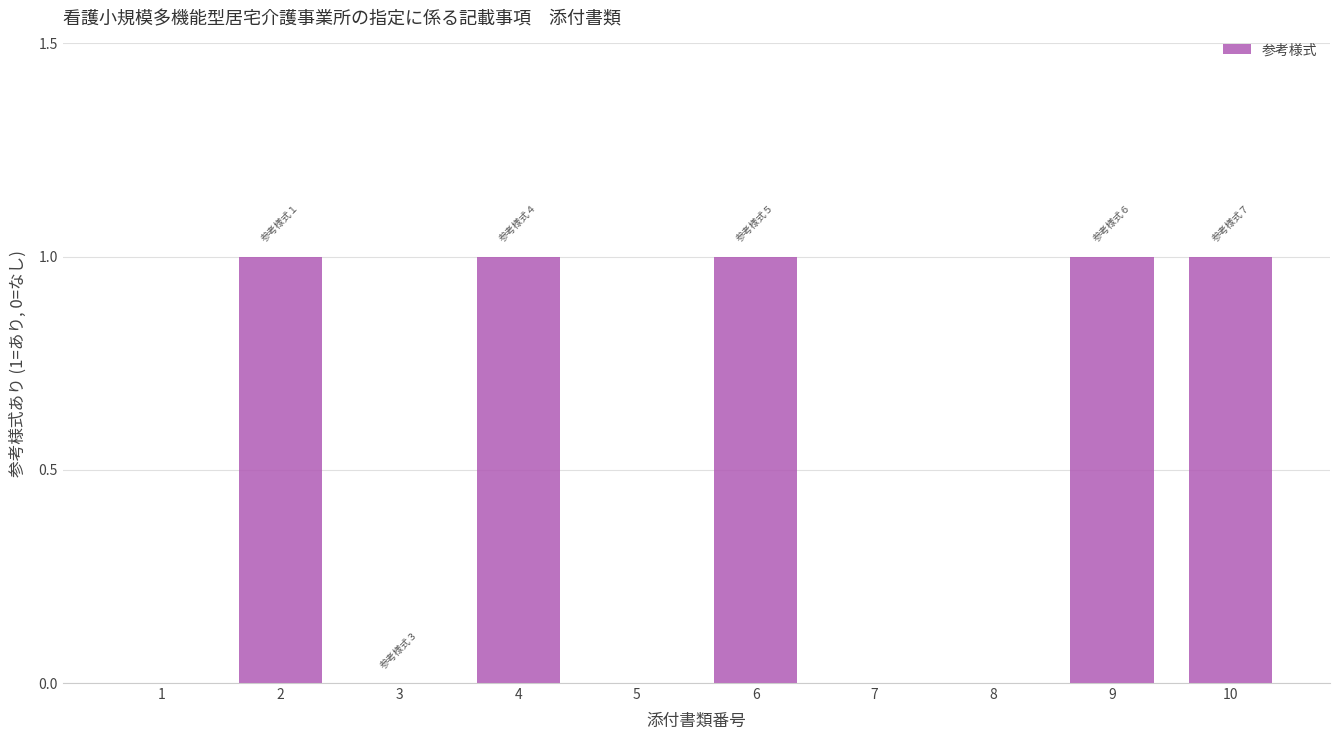

What is the sum of the values at 4 and 8?

1